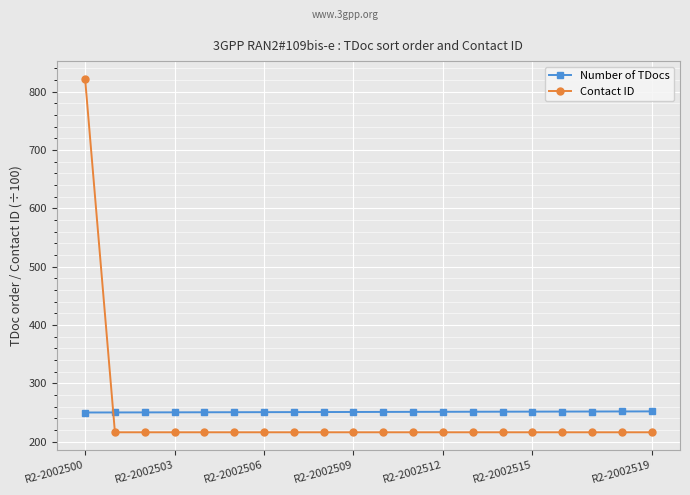

What is the maximum value for Number of TDocs?

251.9